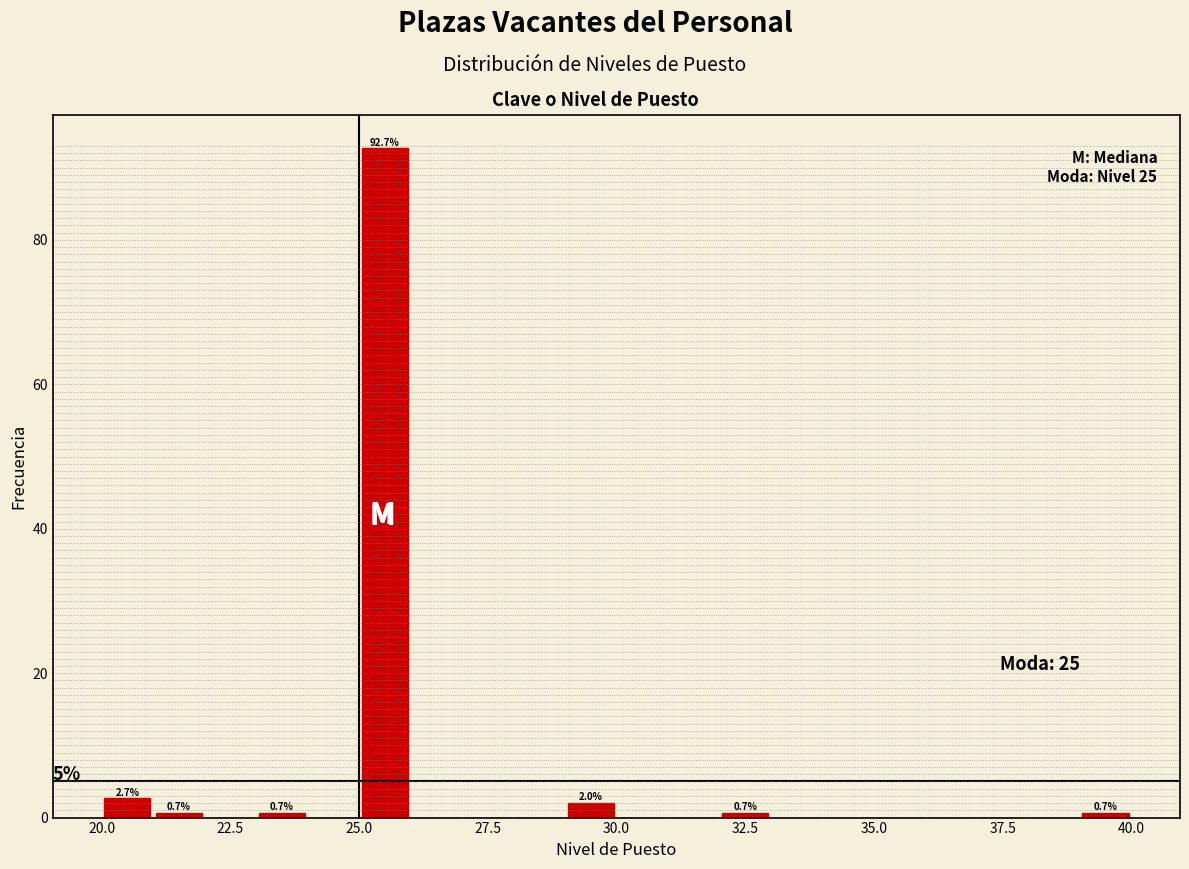

Read against the x-axis, roughly where is the centre of the tallest bar?

25.5